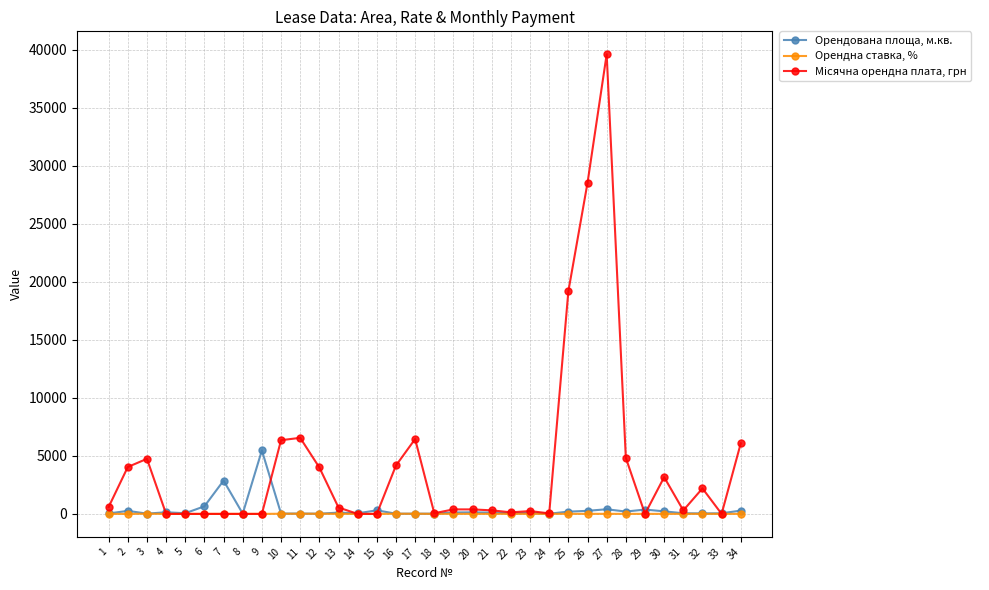

True or false: Орендна ставка, % has more than 1 points higher than both neighbors.

True